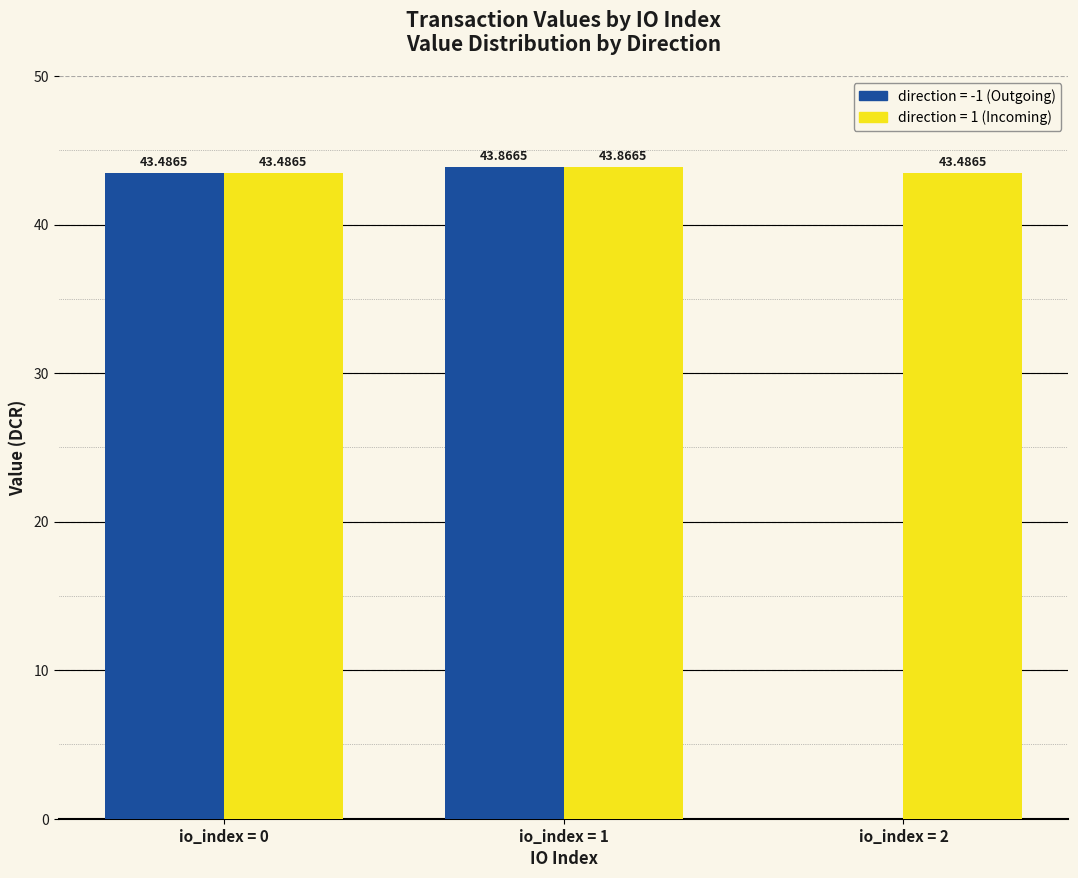

What is the total value across all series at io_index = 0?

87.0